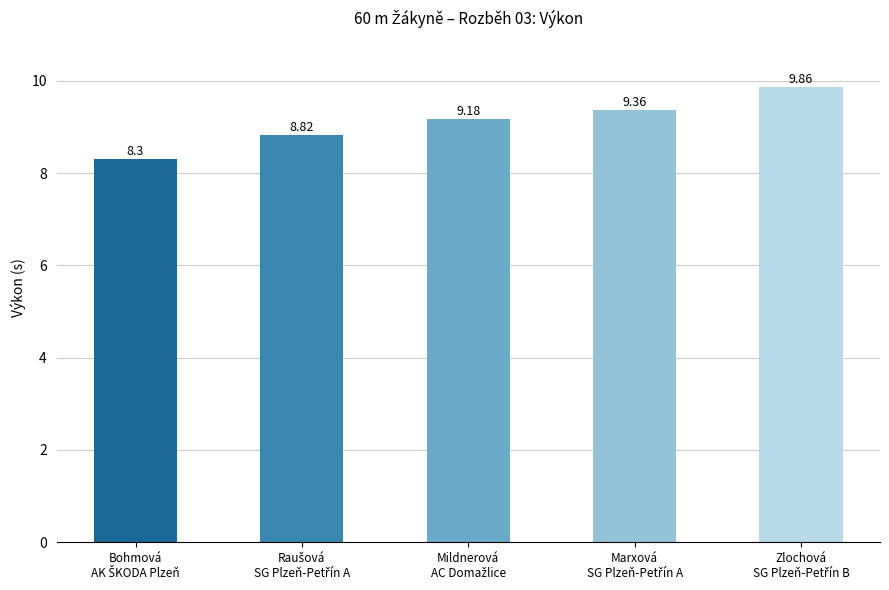

What is the difference between the second highest and second lowest values?

0.5